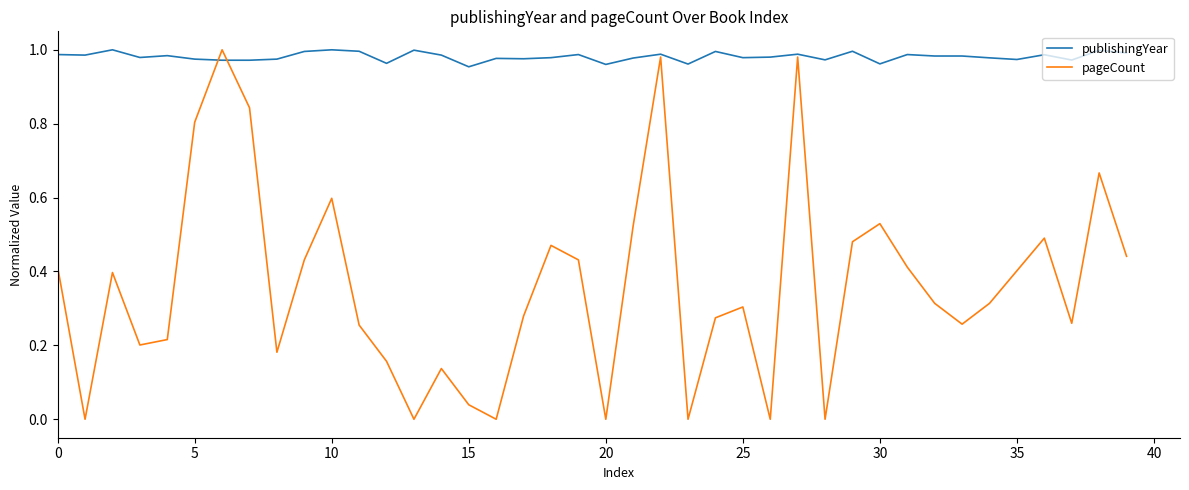

In pageCount, how many points are higher than both neighbors (excluding endpoints)?

11